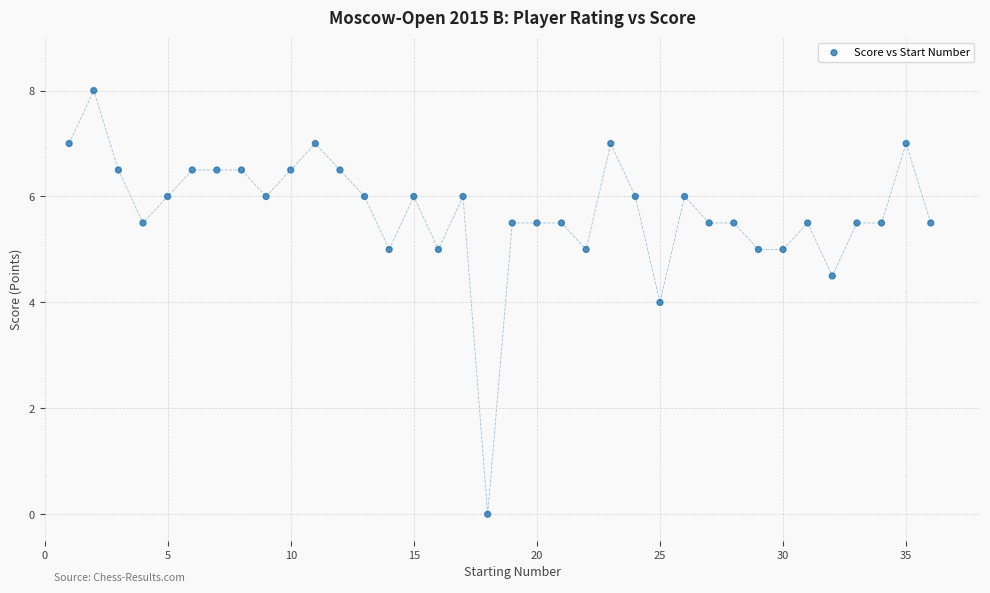

What is the range of X values (max minus min)?

35.0